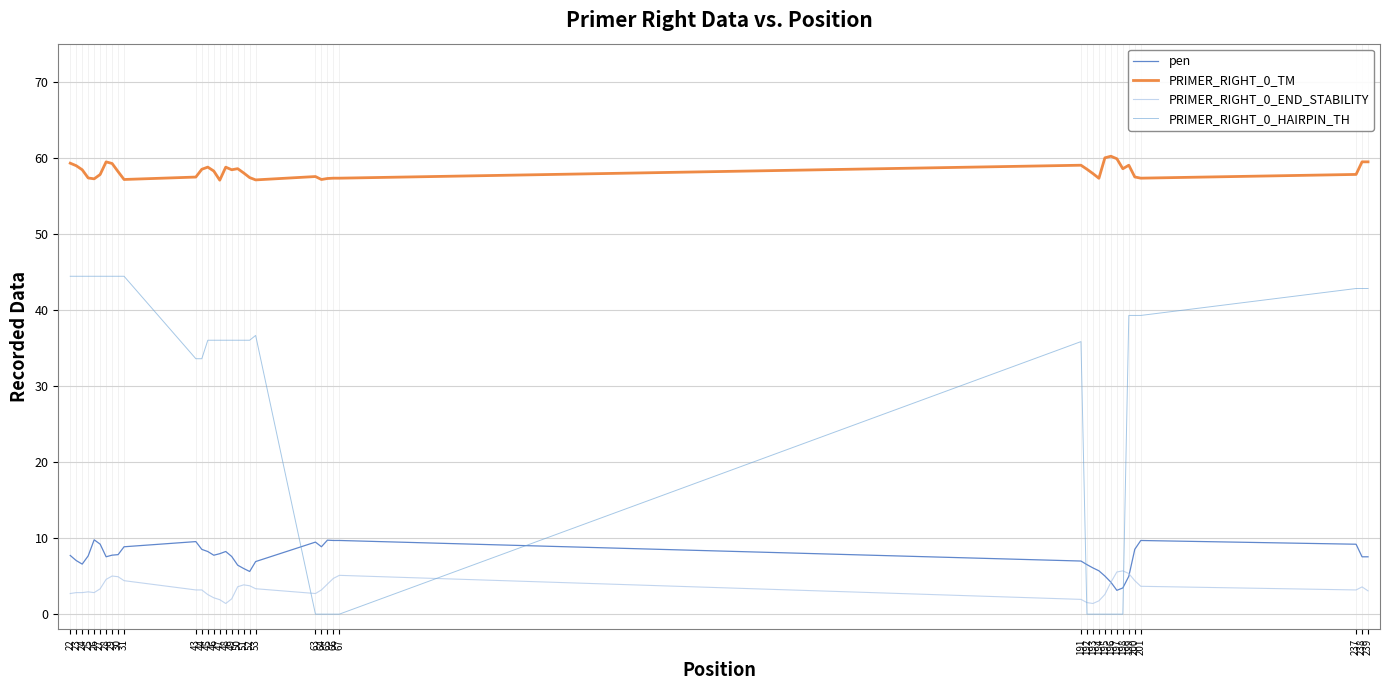

True or false: PRIMER_RIGHT_0_END_STABILITY and PRIMER_RIGHT_0_TM cross at least once.

False